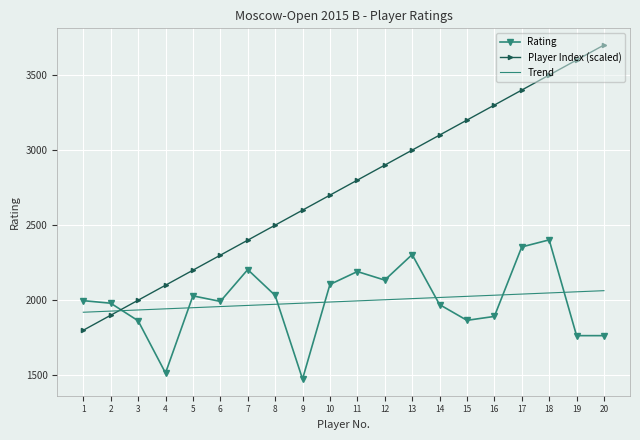

How many series are shown in this chart?

3